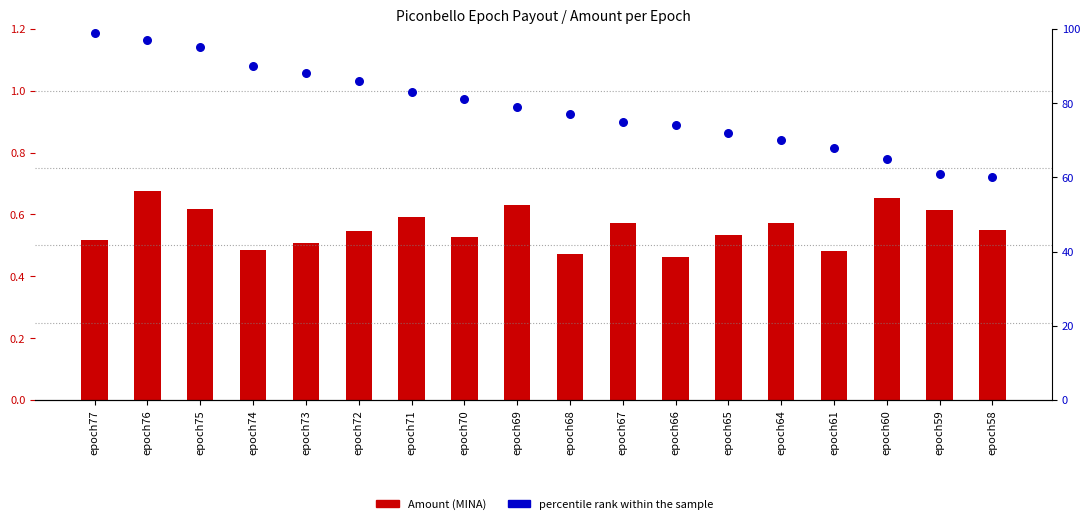

What is the total value across all series at epoch69?

79.6